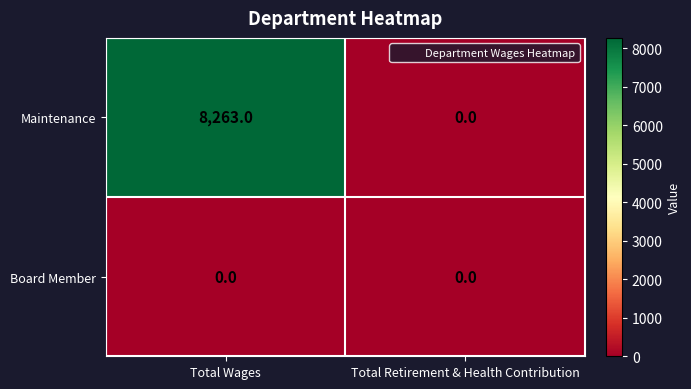

True or false: Maintenance has a value of -3372 at Total Retirement & Health Contribution.

False